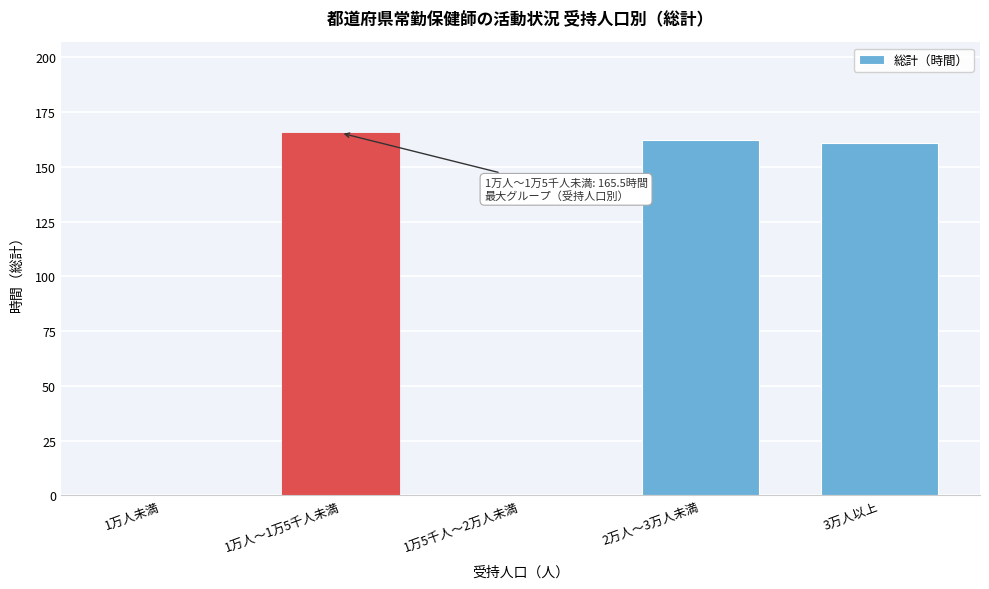

Reading right to left, list all the values displayed in this chart.

3万人以上=161.1	2万人～3万人未満=162.5	1万5千人～2万人未満=0.0	1万人～1万5千人未満=165.5	1万人未満=0.0